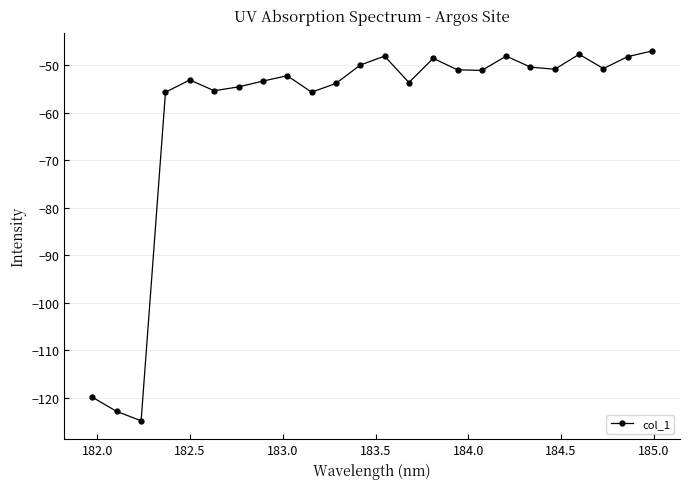

What is the minimum value shown in the chart?

-124.8